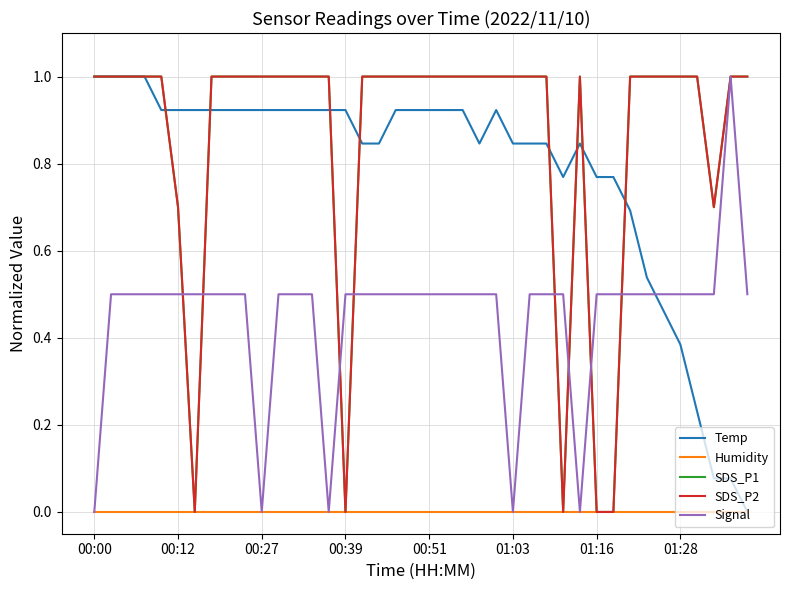

Does the chart display data point markers on the line(s)?

No